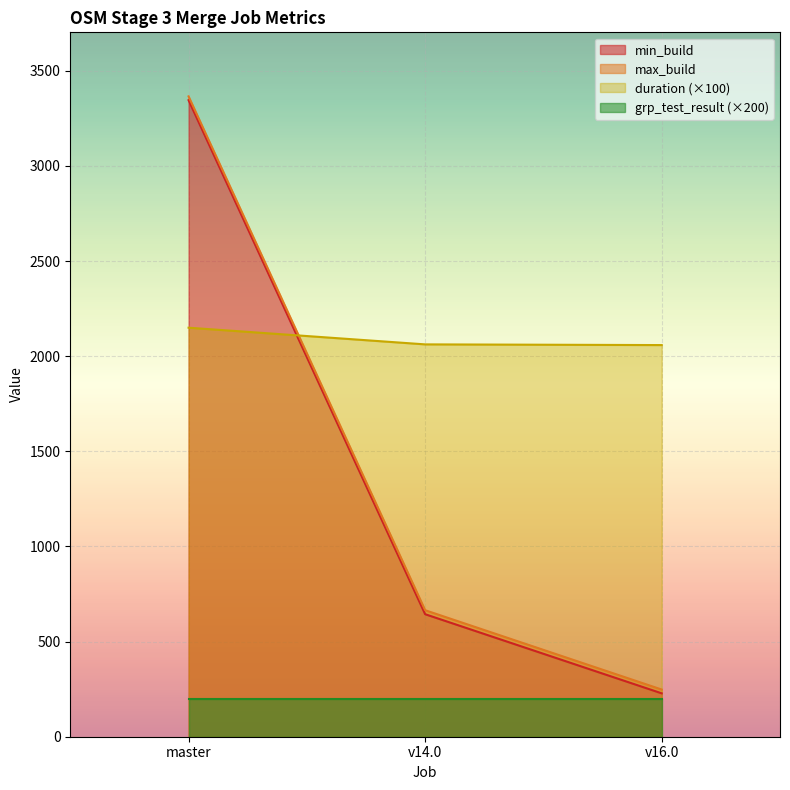

Is the value of min_build at master greater than the value of duration (×100) at v14.0?

Yes